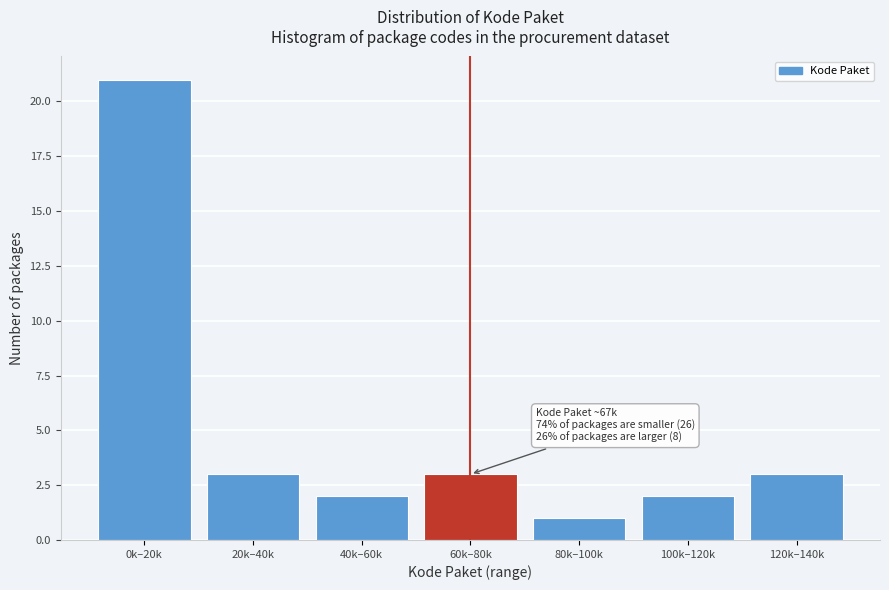

Reading right to left, transcribe all the data shown in this chart.

3	2	1	3	2	3	21